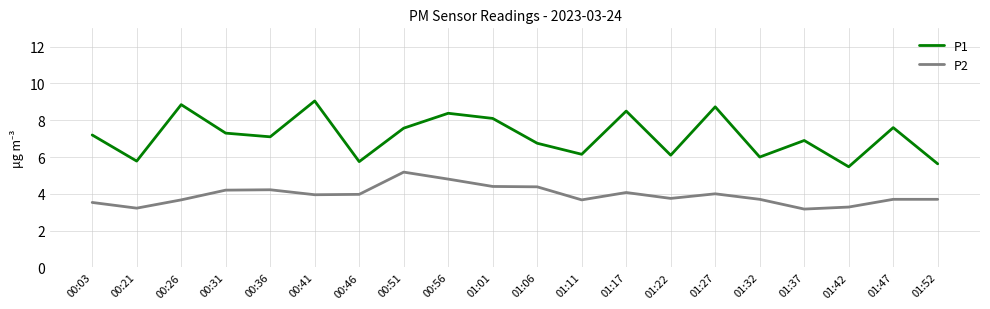

How many categories are shown in the chart?

20